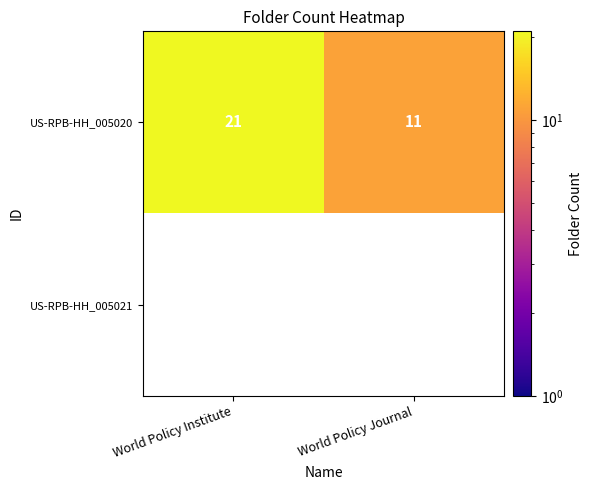

What is the sum of all US-RPB-HH_005020 values?

32